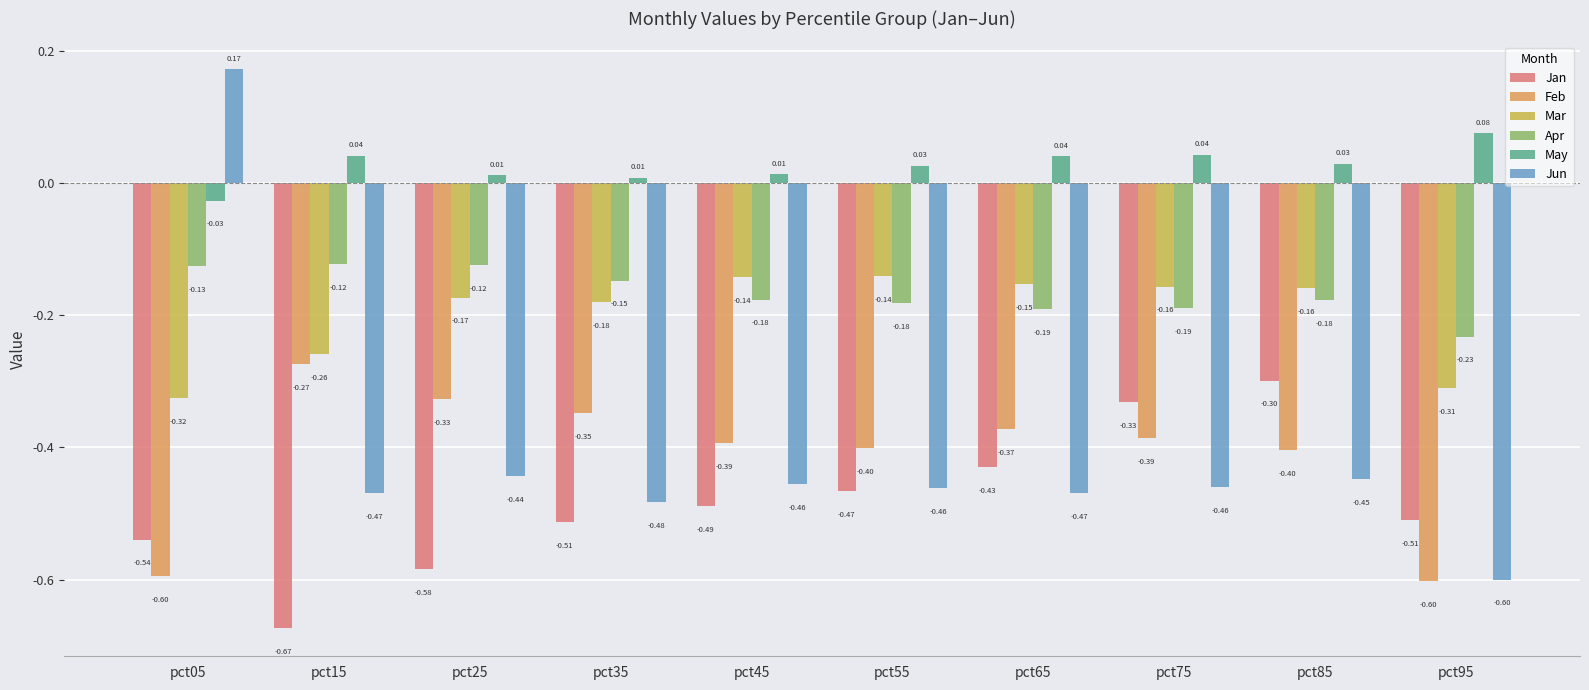

Which series has the largest total across all categories?

May